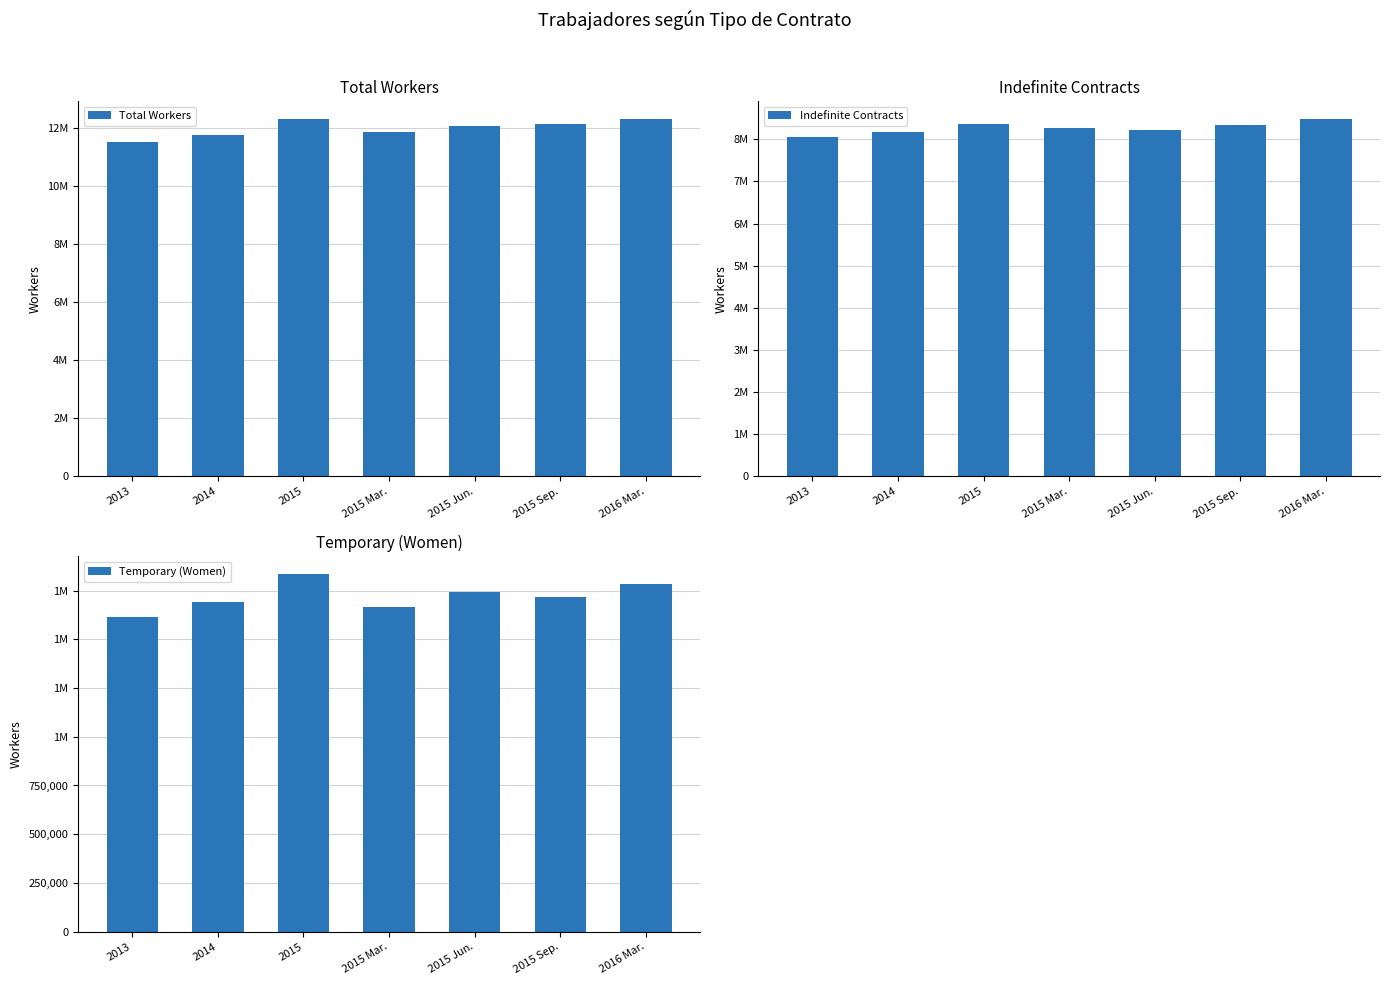

What is the total value across all series at 2015 Jun.?

22040218